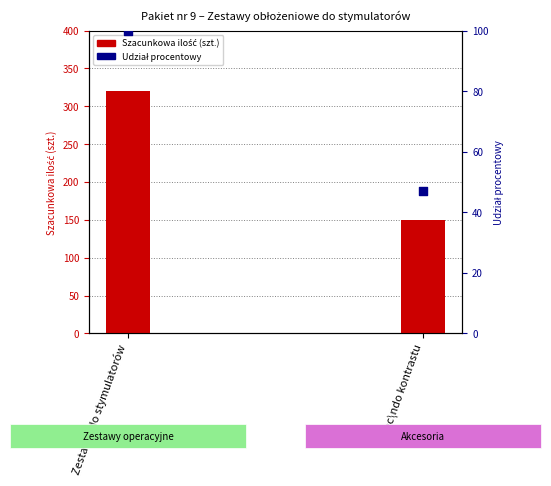

What is the total value across all series at Zestaw\ndo stymulatorów?

420.0